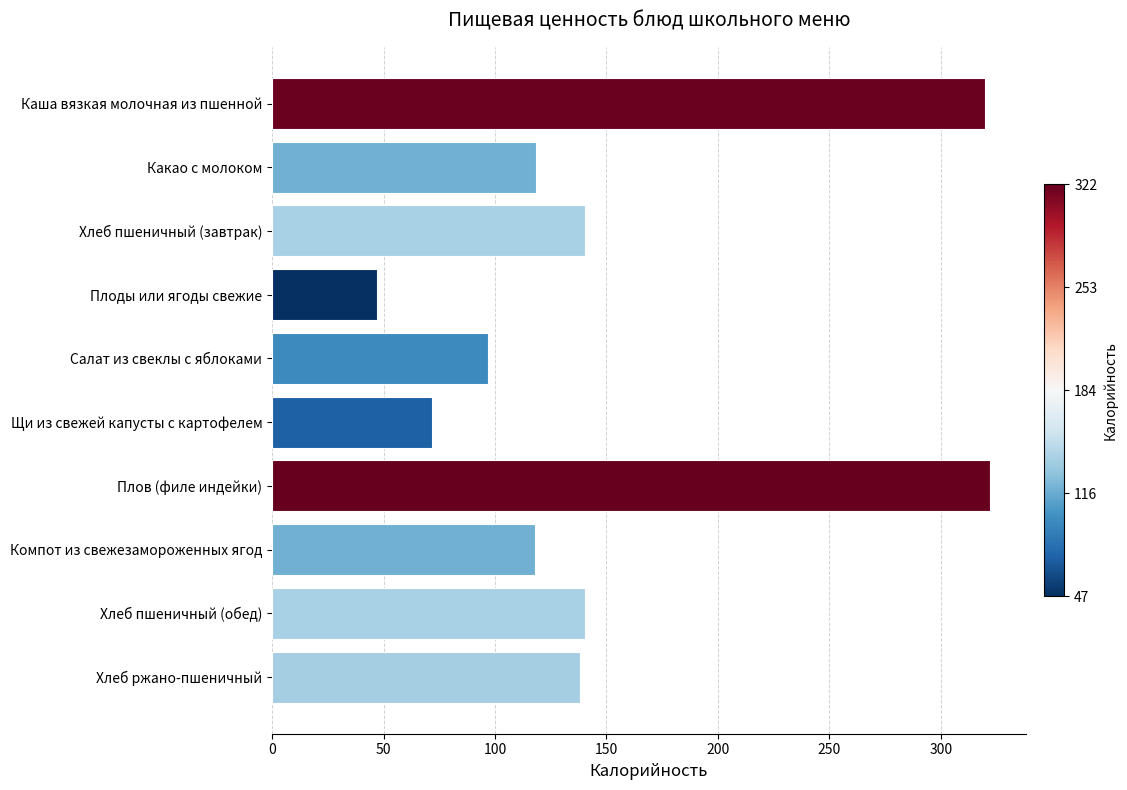

What is the change in value from Плоды или ягоды свежие to Щи из свежей капусты с картофелем?

+24.8